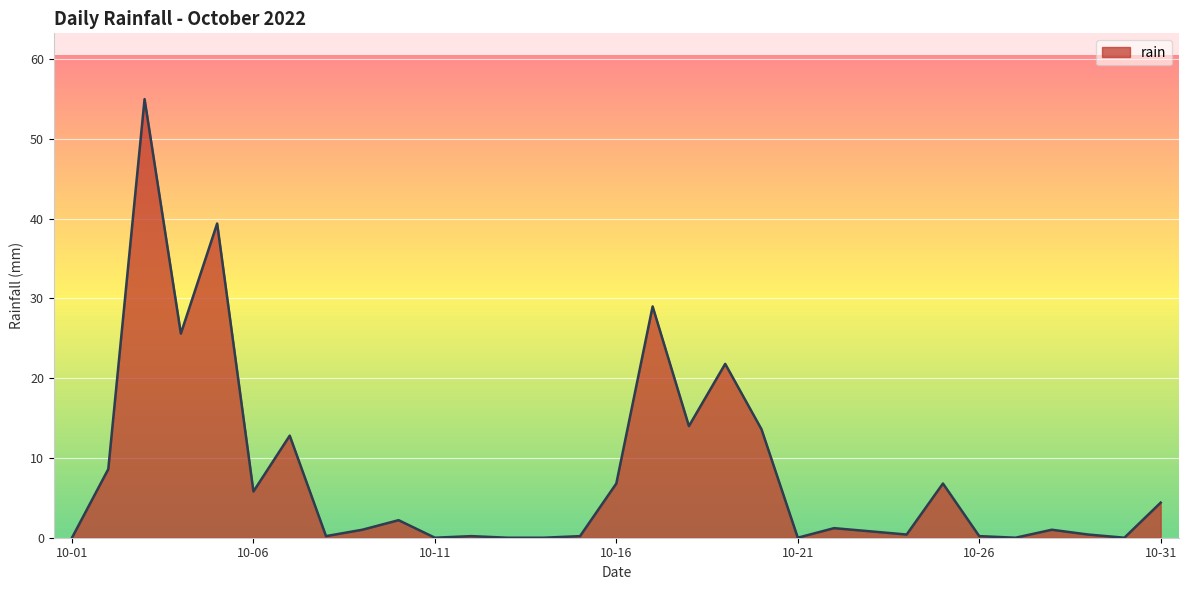

What is the sum of all values?

251.4